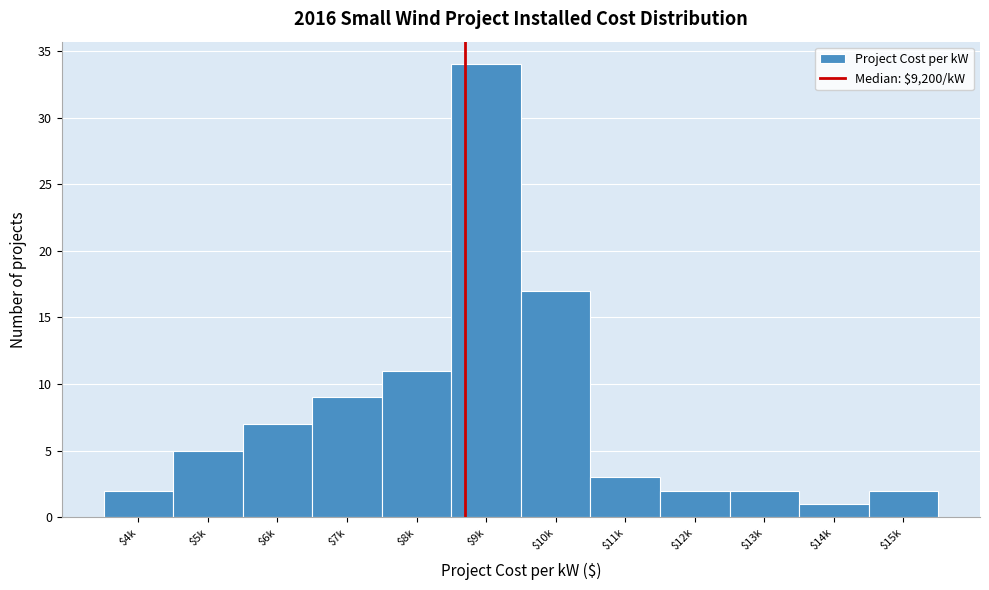

Reading left to right, extract all data points from this chart.

2	5	7	9	11	34	17	3	2	2	1	2